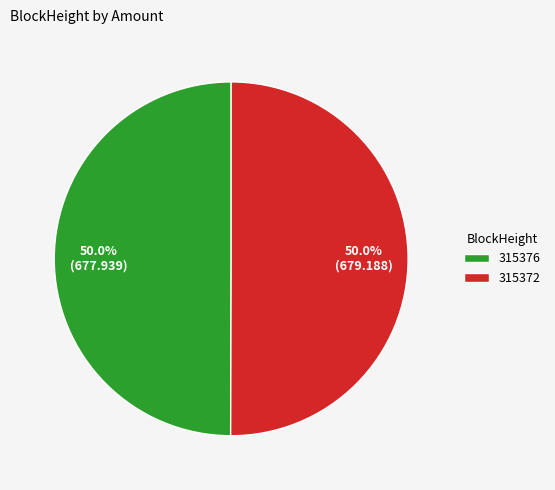

What is the ratio of the value at 315372 to the value at 315376?

1.0